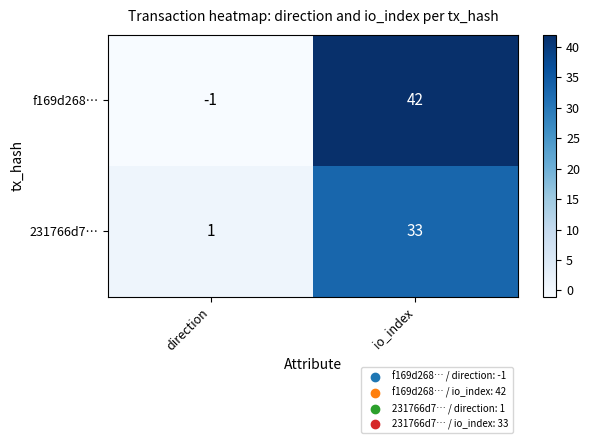

What is the sum of the f169d268… values at io_index and direction?

41